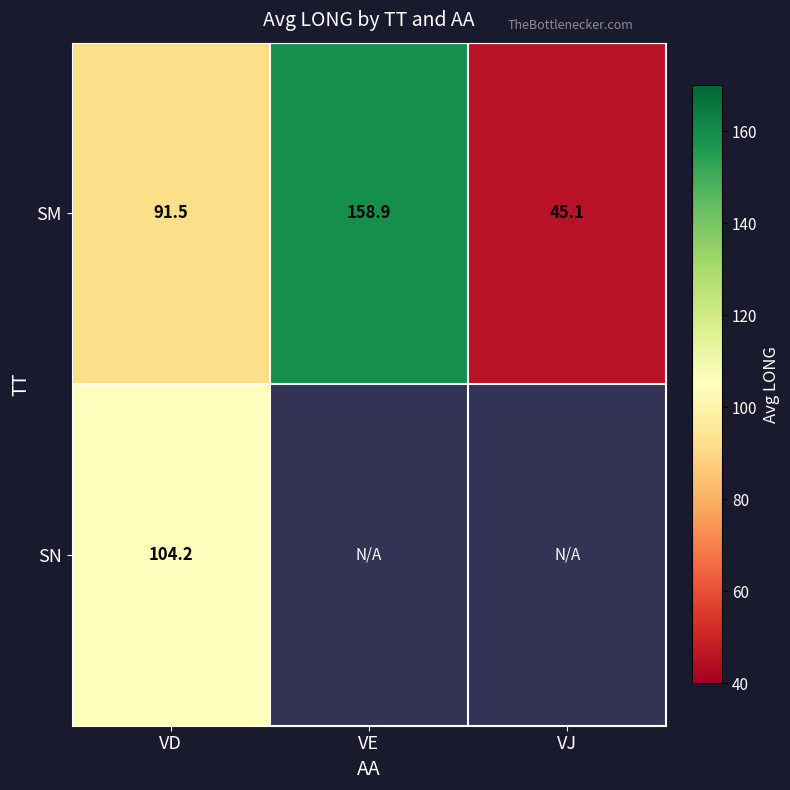

Rank the series at VD from lowest to highest value.

SM, SN